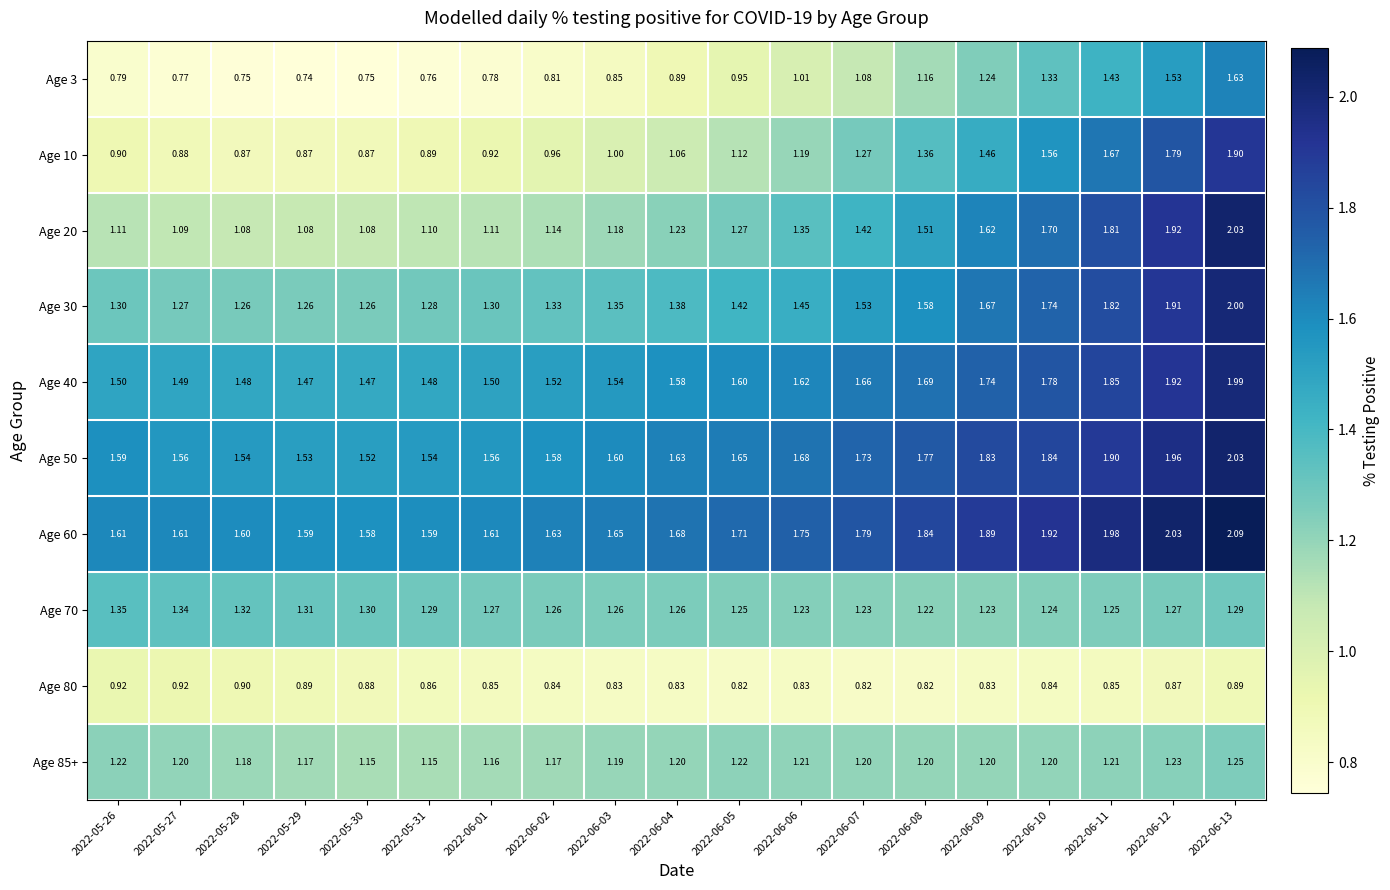

Is the value of Age 50 at 2022-05-27 greater than the value of Age 40 at 2022-06-13?

No